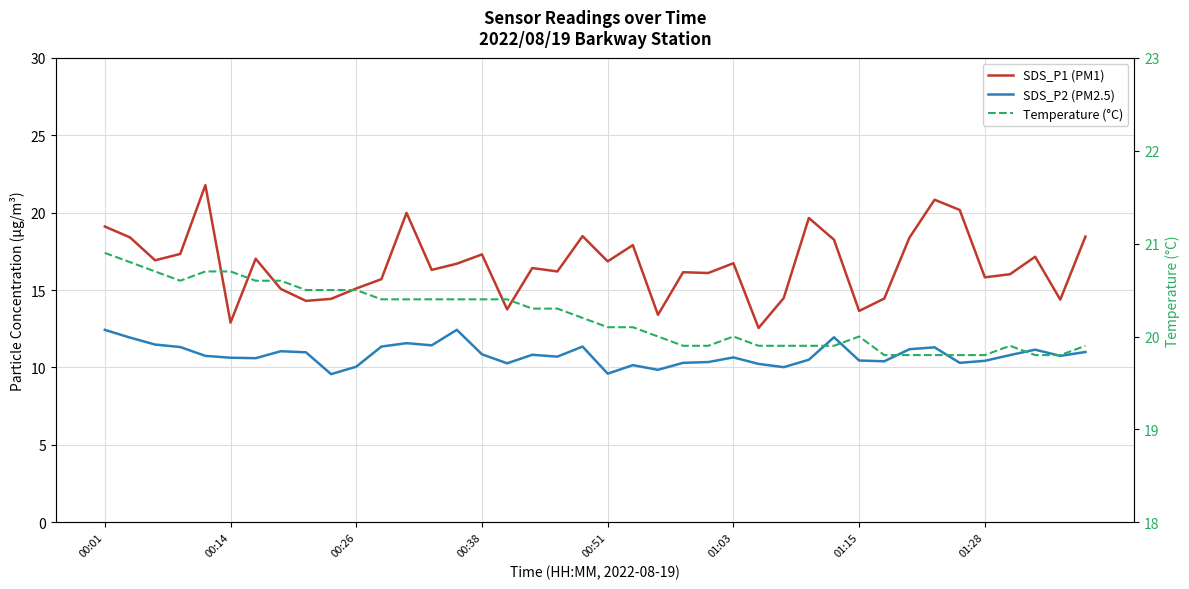

What is the minimum value shown in the chart?

9.6